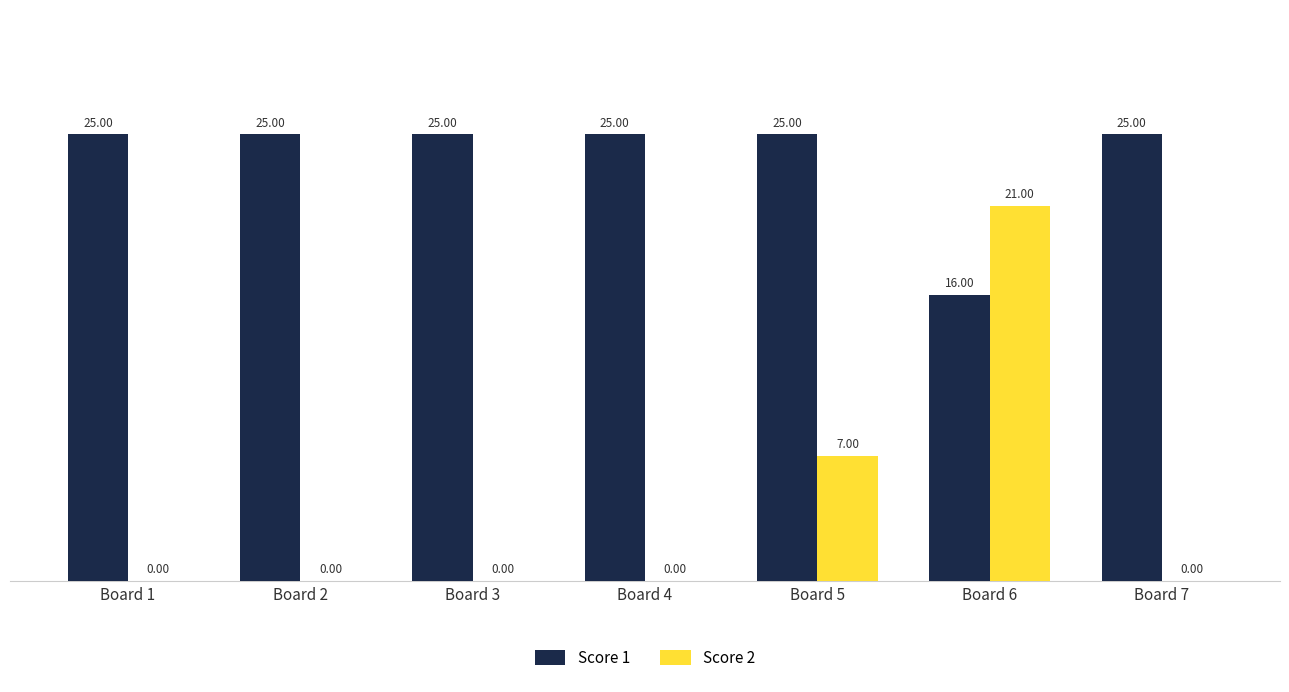

What is the sum of all Score 1 values?

166